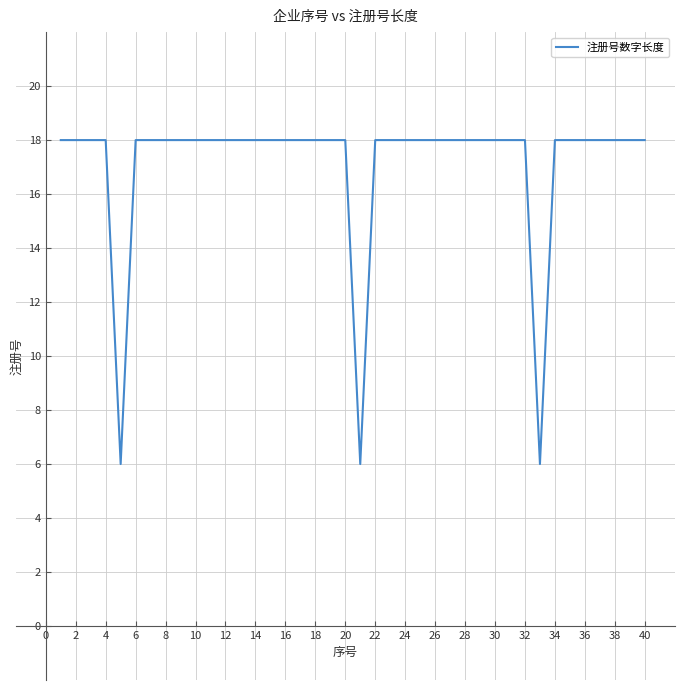

What is the difference between the maximum and minimum values?

12